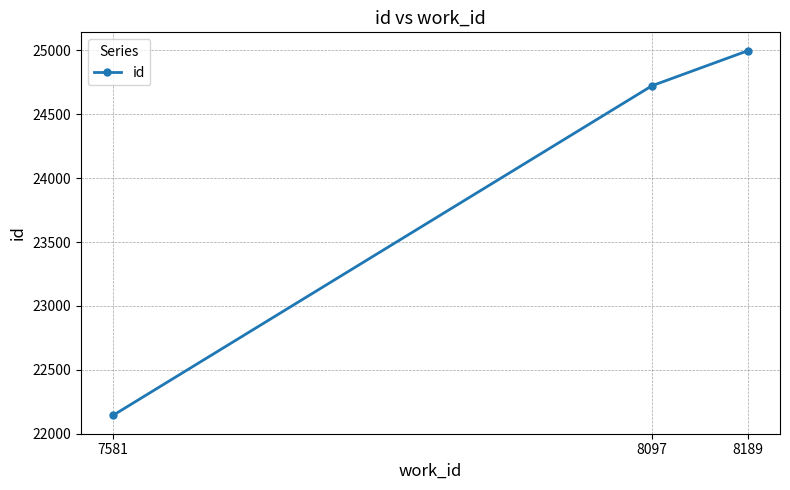

Which category has the highest value across all series?

8189